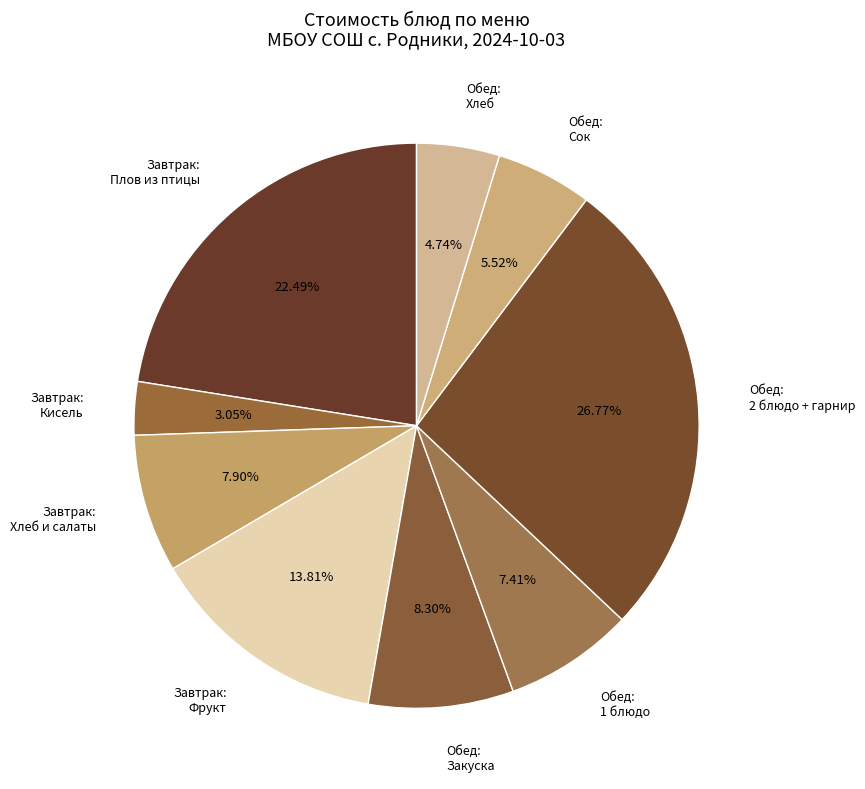

Approximately how many times larger is the value at Завтрак: Кисель compared to Обед: 1 блюдо?

0.4